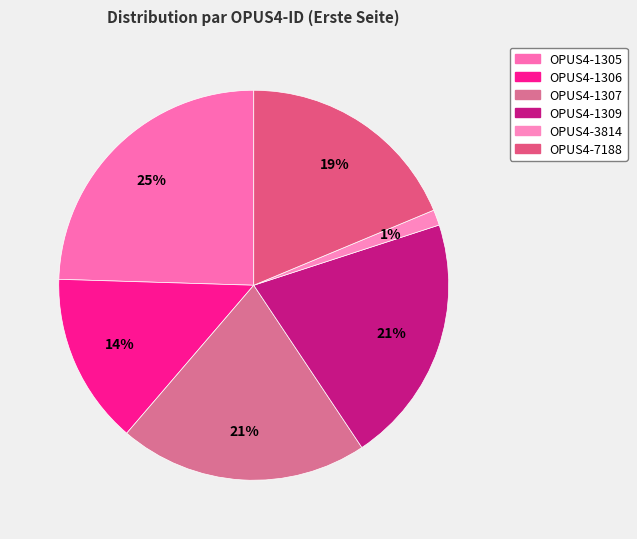

How many segments does this pie chart have?

6